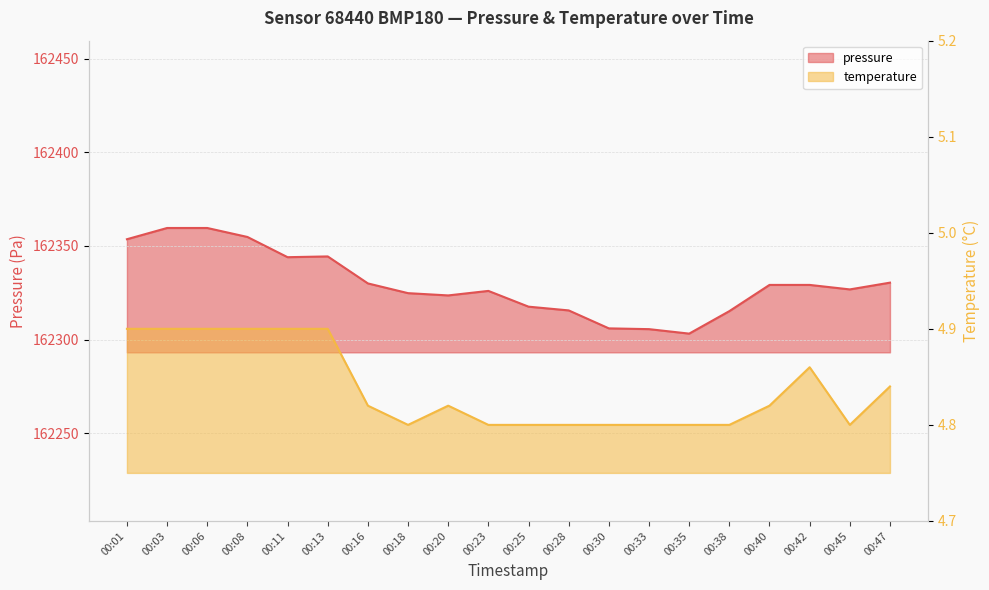

At which category is the sum across all series the highest?

00:03